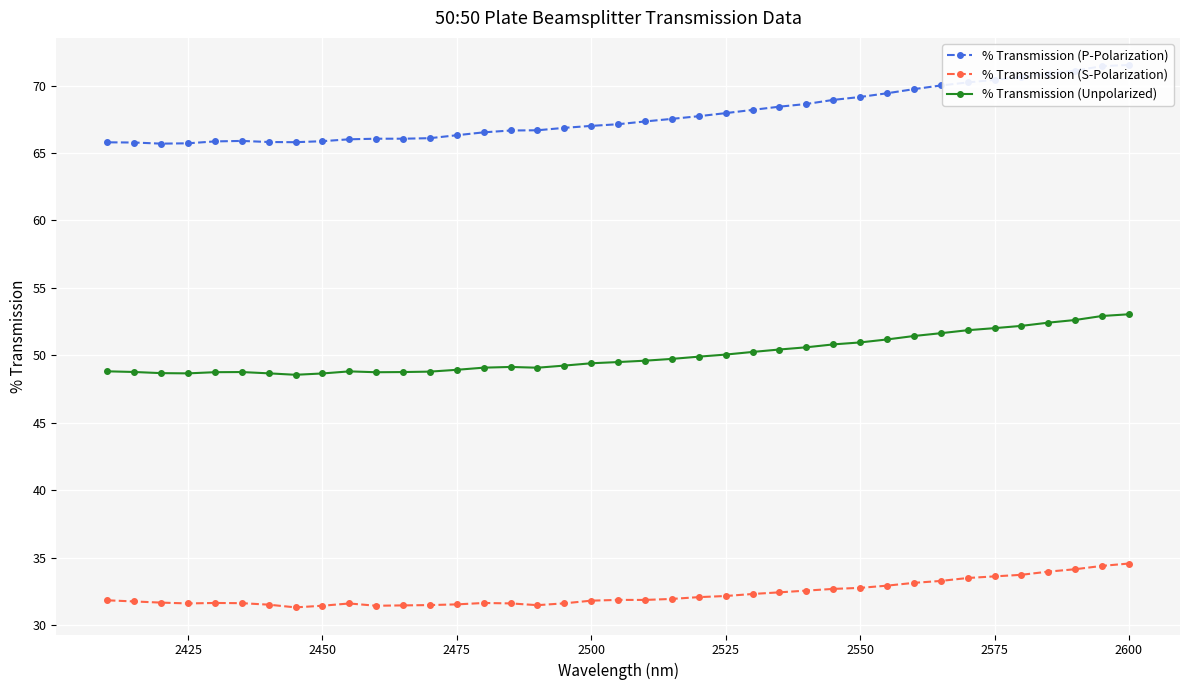

What is the highest value of the % Transmission (S-Polarization) series?

34.6